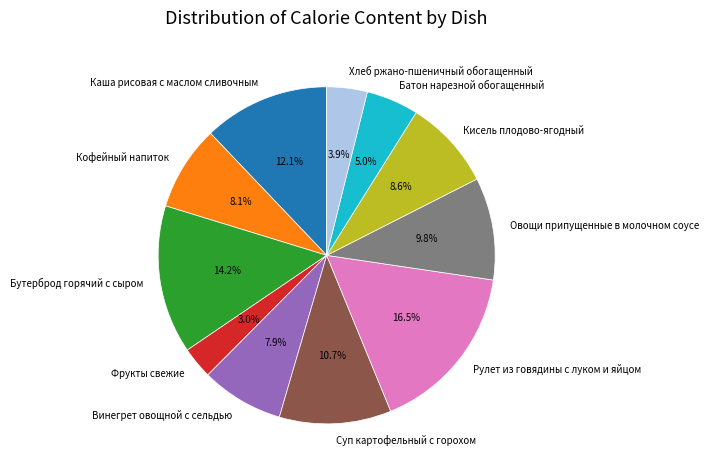

What percentage do Бутерброд горячий с сыром and Кисель плодово-ягодный together represent?

22.8%